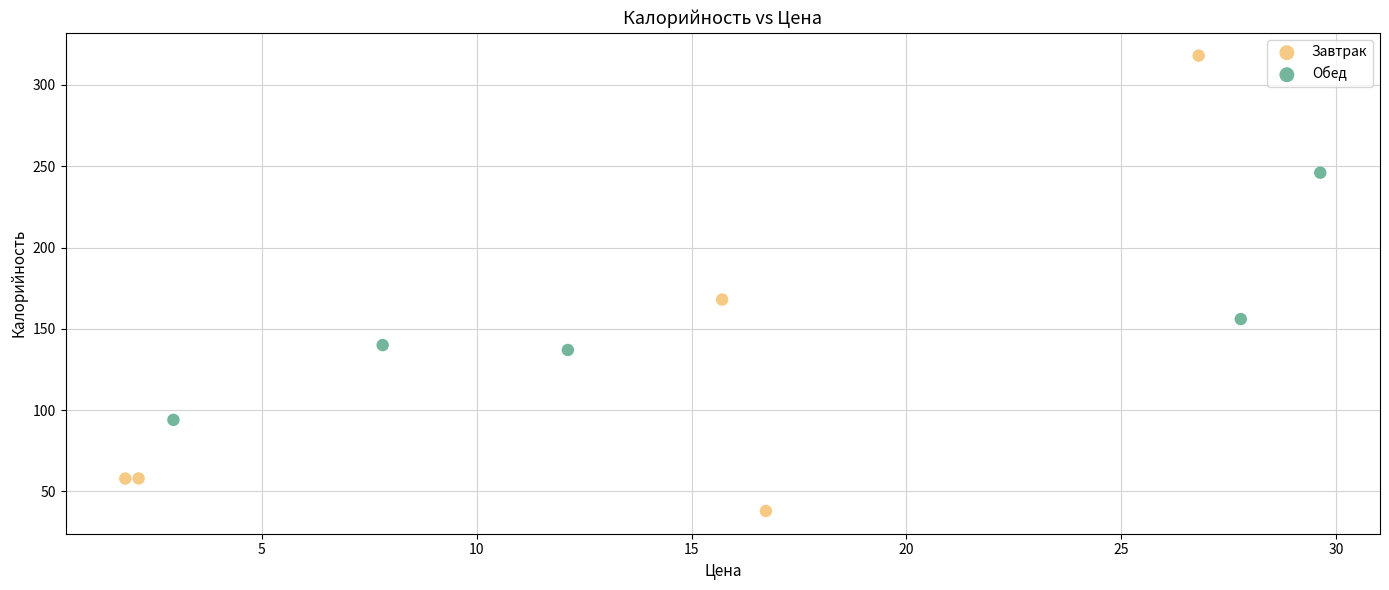

Which series has the widest spread of Y values?

Завтрак